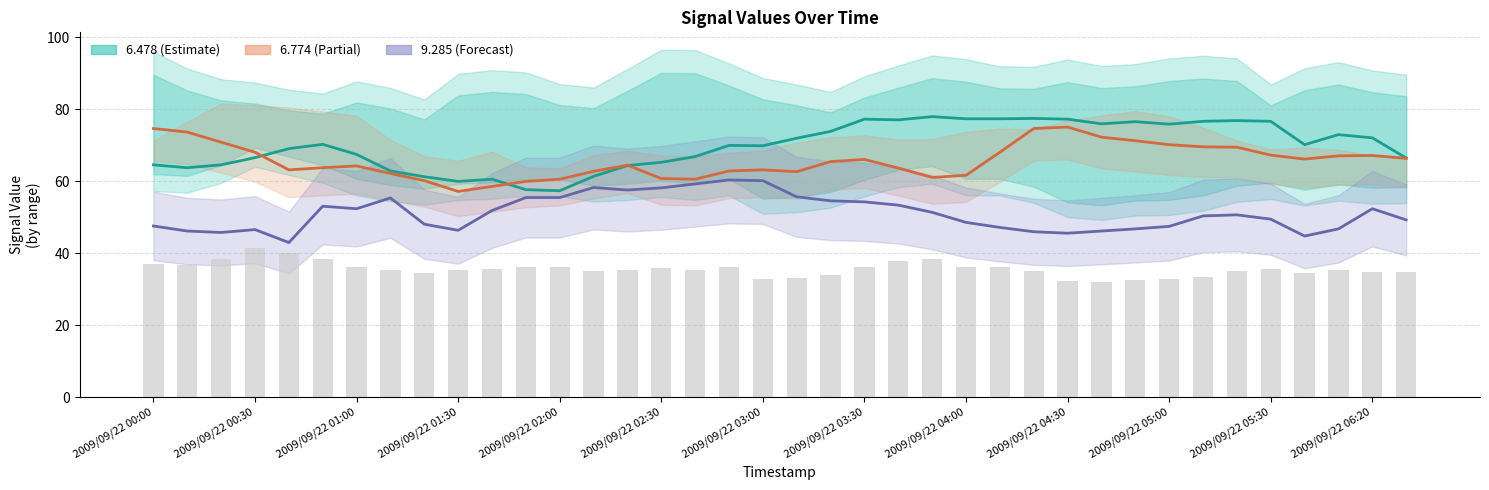

Reading left to right, extract all data points from this chart.

37.1	36.8	38.6	41.5	40.0	38.6	36.3	35.3	34.7	35.5	35.7	36.2	36.2	35.2	35.5	36.0	35.5	36.3	33.0	33.3	34.1	36.1	37.8	38.4	36.3	36.3	35.0	32.4	31.9	32.7	32.8	33.6	35.1	35.6	34.5	35.4	34.8	34.9